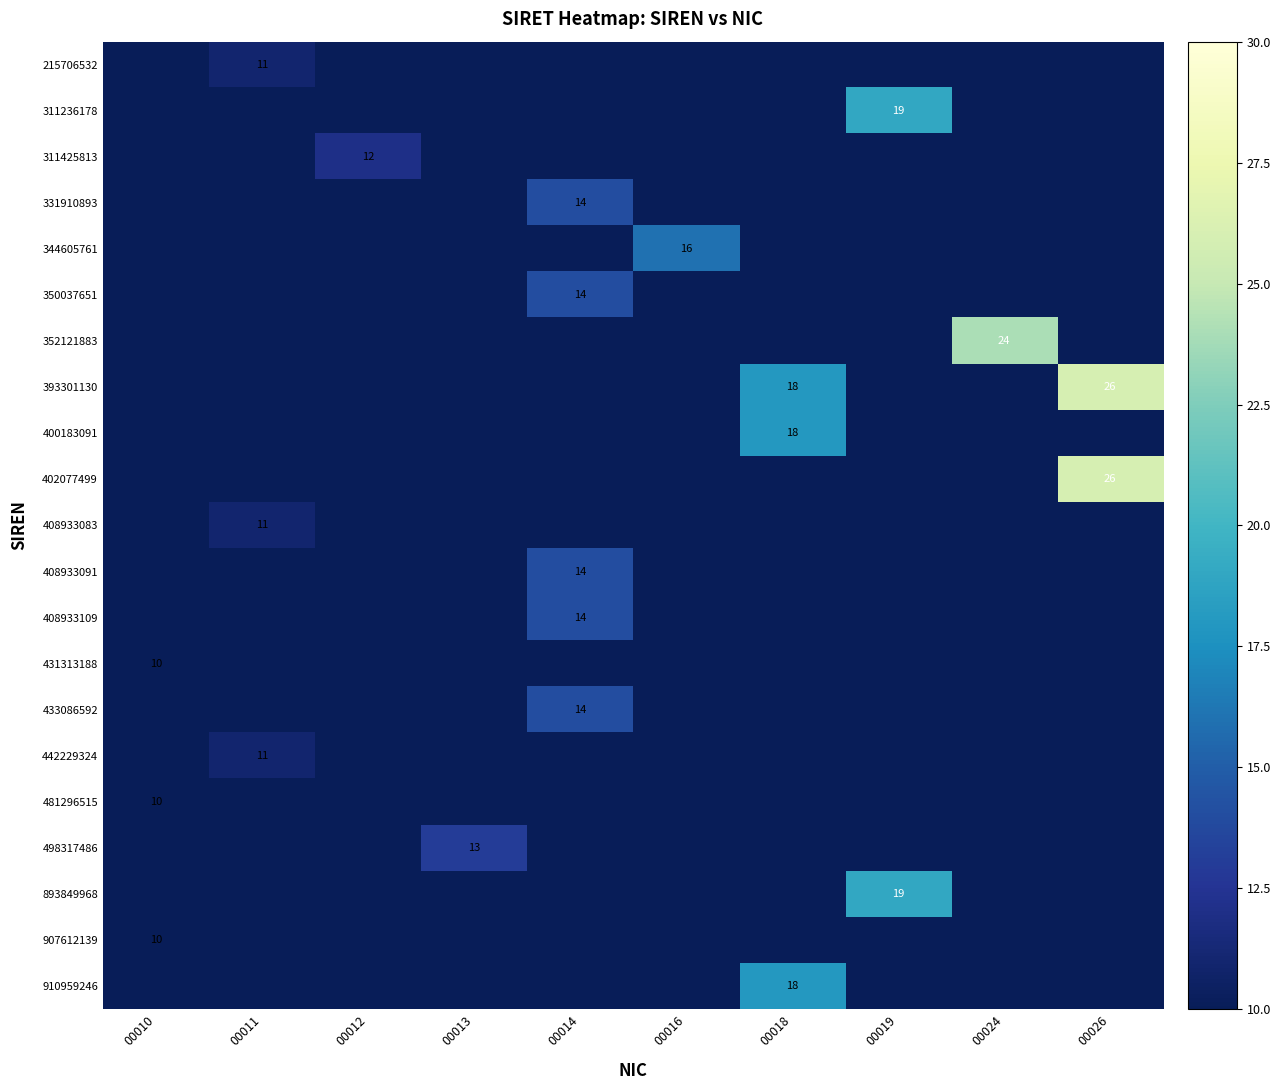

What is the spread (max minus min) of values at 00019?

19